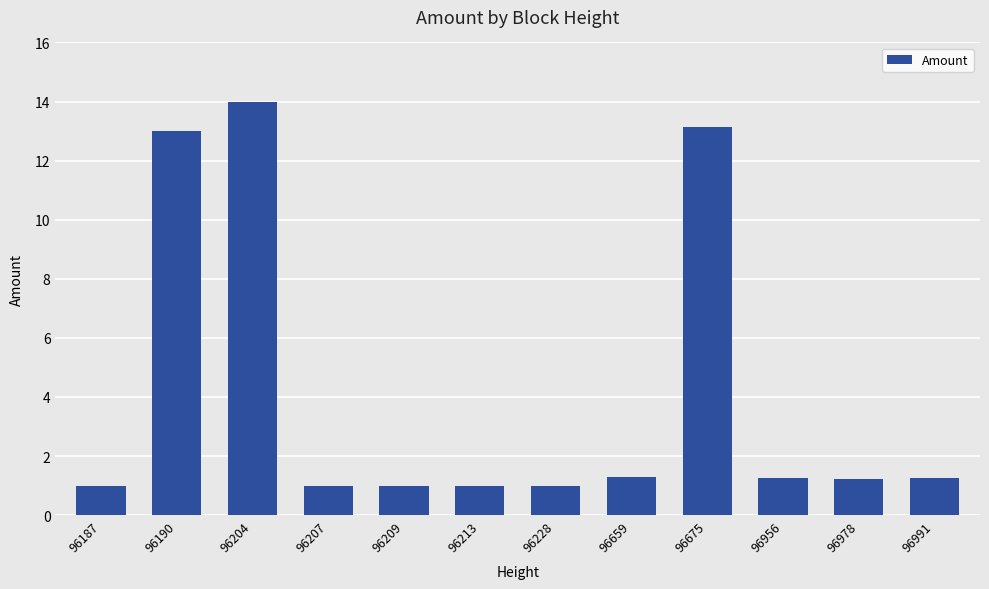

Which has a higher value, 96659 or 96190?

96190